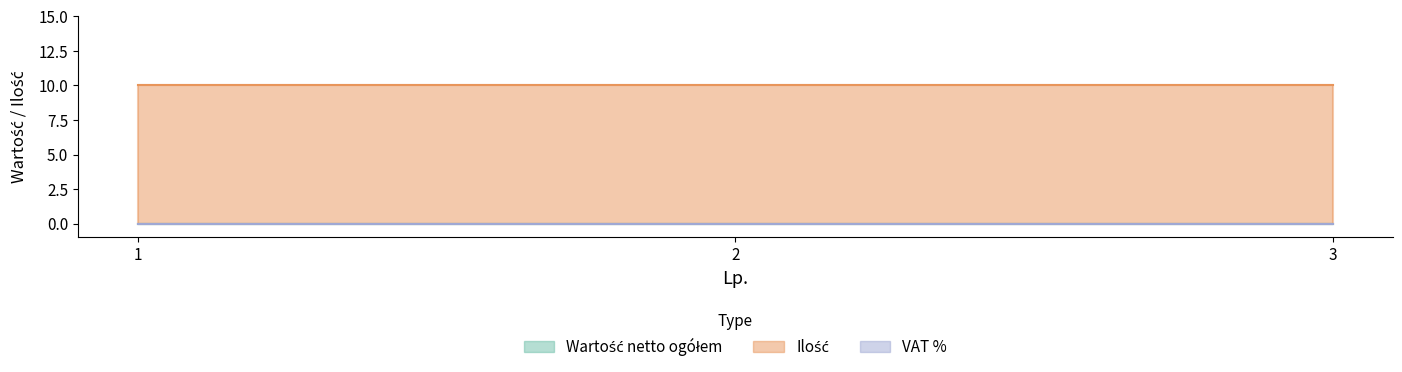

True or false: Ilość has a value of 18 at 3.

False